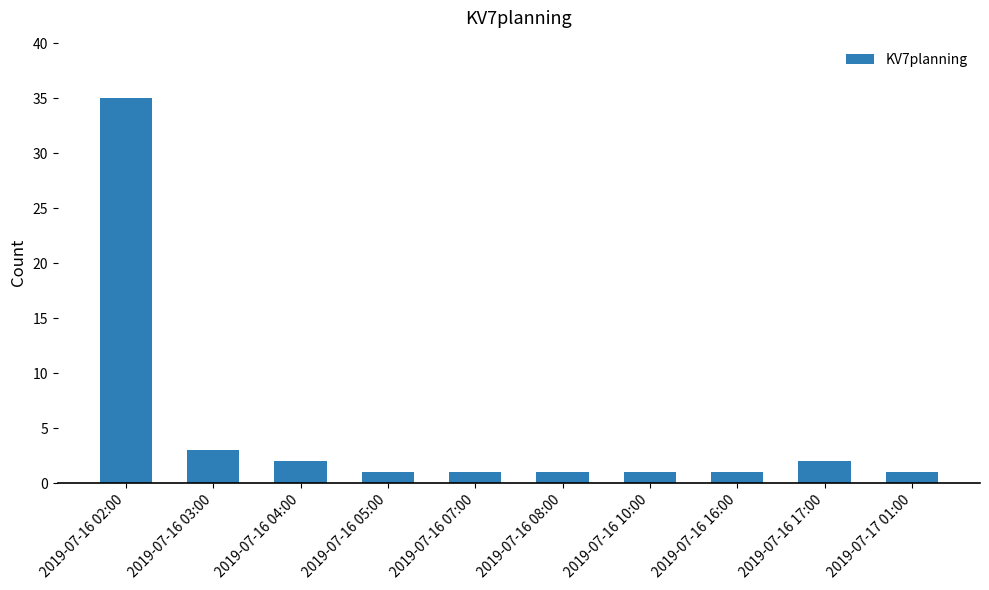

Between 2019-07-16 02:00 and 2019-07-16 07:00, which is larger?

2019-07-16 02:00